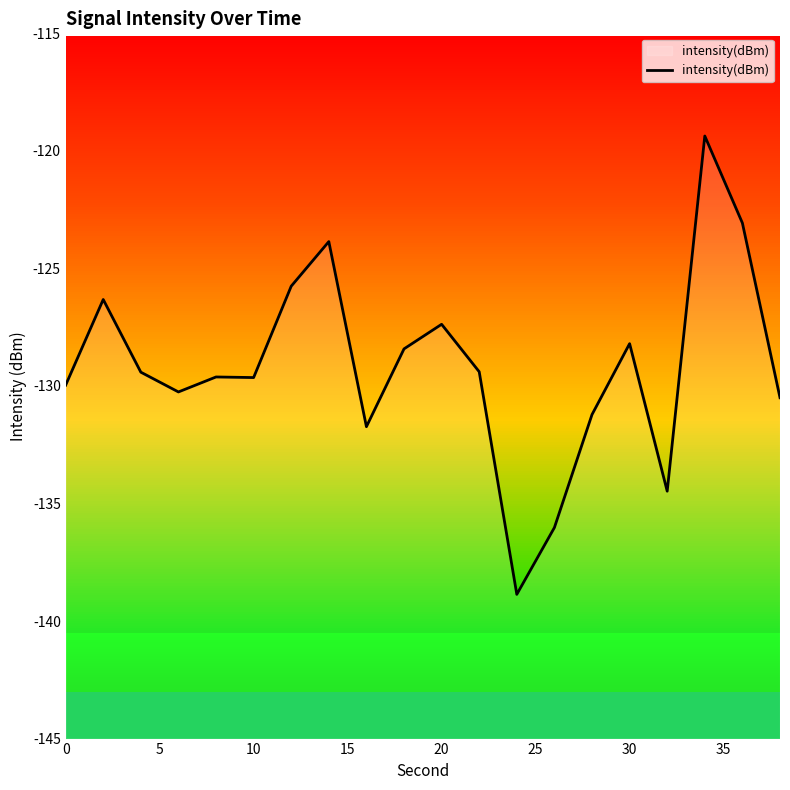

The intensity(dBm) series shows -200.9 at 30. True or false?

False